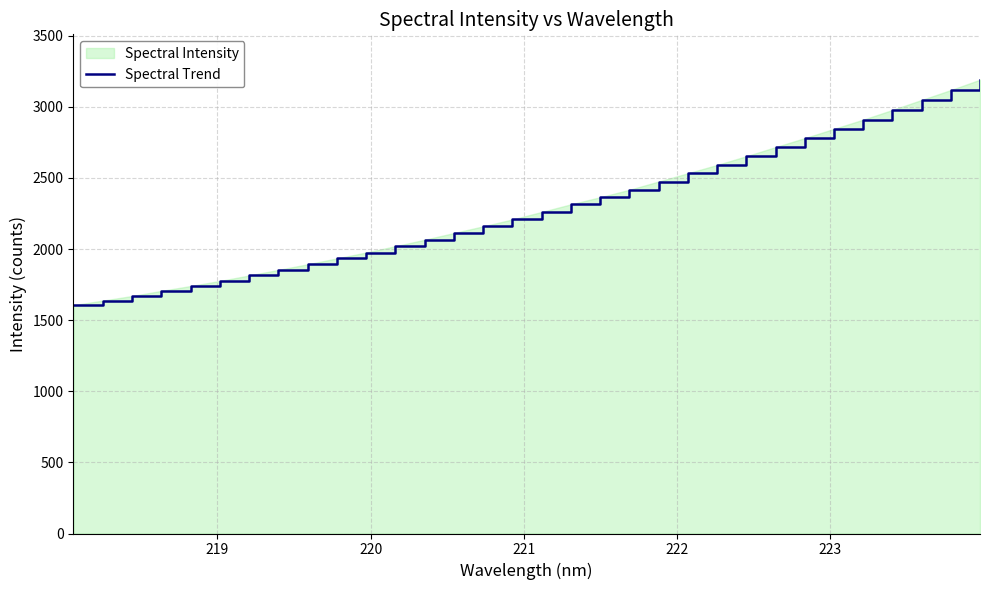

Reading right to left, extract all data points from this chart.

3190.4	3117.7	3047.9	2977.6	2909.5	2844.6	2779.6	2716.5	2652.4	2591.0	2532.8	2474.5	2416.4	2364.0	2314.3	2260.6	2207.9	2159.5	2112.4	2065.3	2019.8	1975.5	1934.0	1892.8	1853.3	1814.0	1775.4	1739.8	1705.6	1669.6	1637.2	1605.5